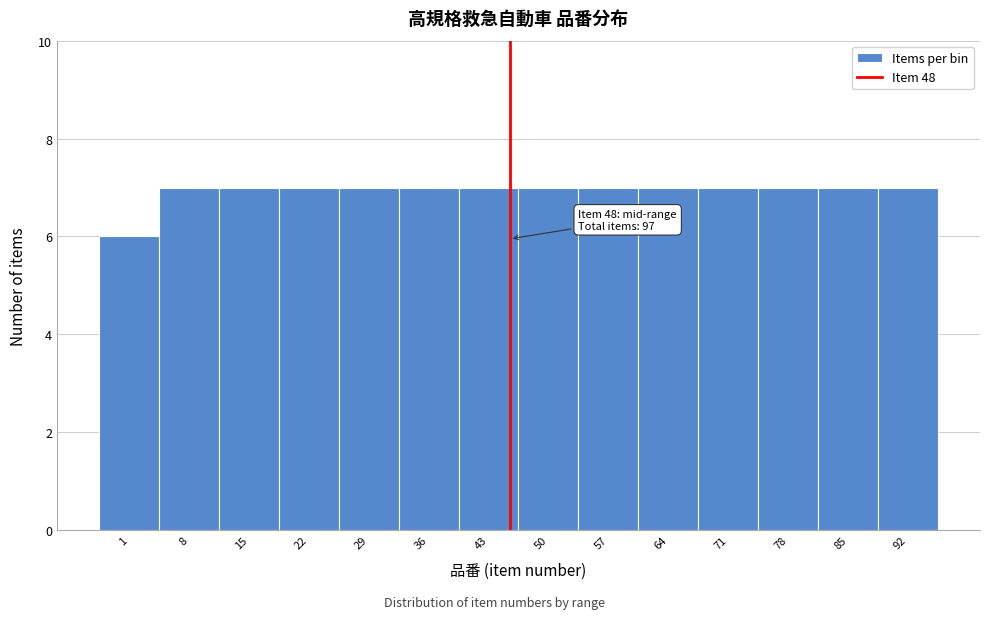

Reading left to right, extract all data points from this chart.

6	7	7	7	7	7	7	7	7	7	7	7	7	7